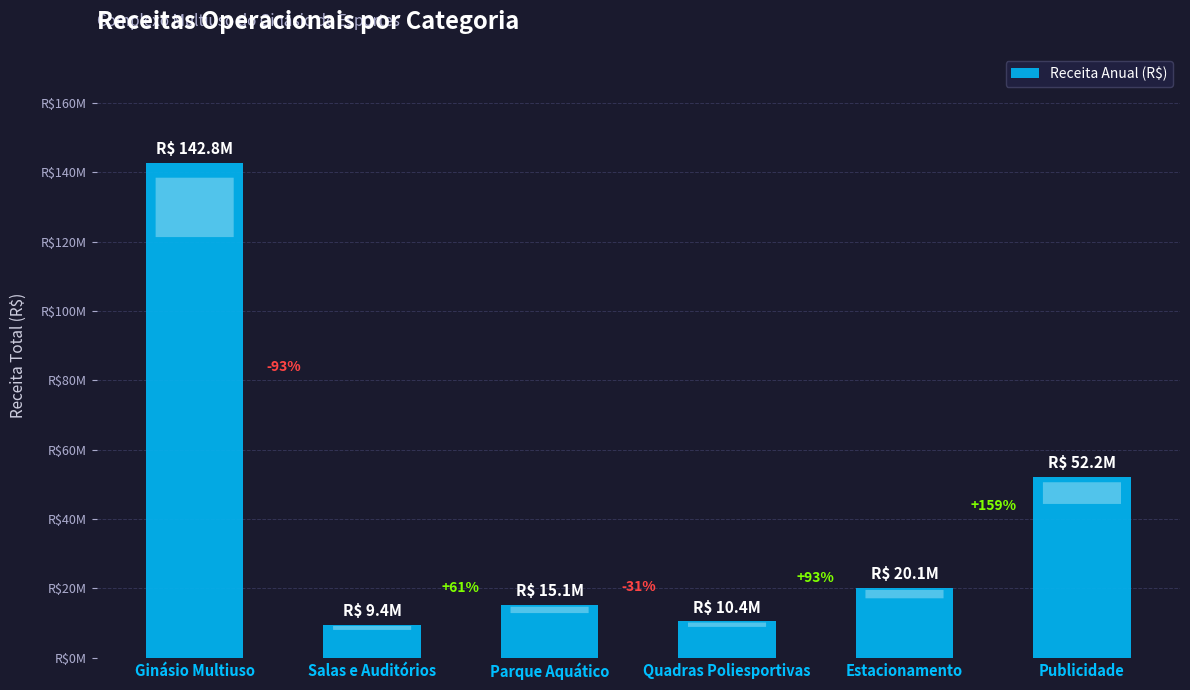

Does the chart contain any negative values?

No